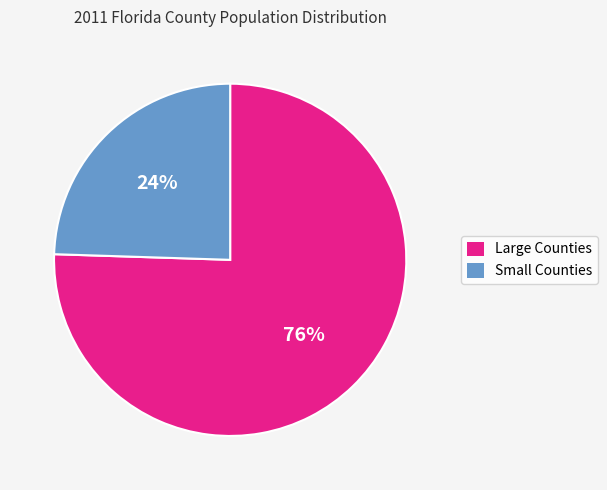

Is there any slice that represents more than half of the pie?

Yes